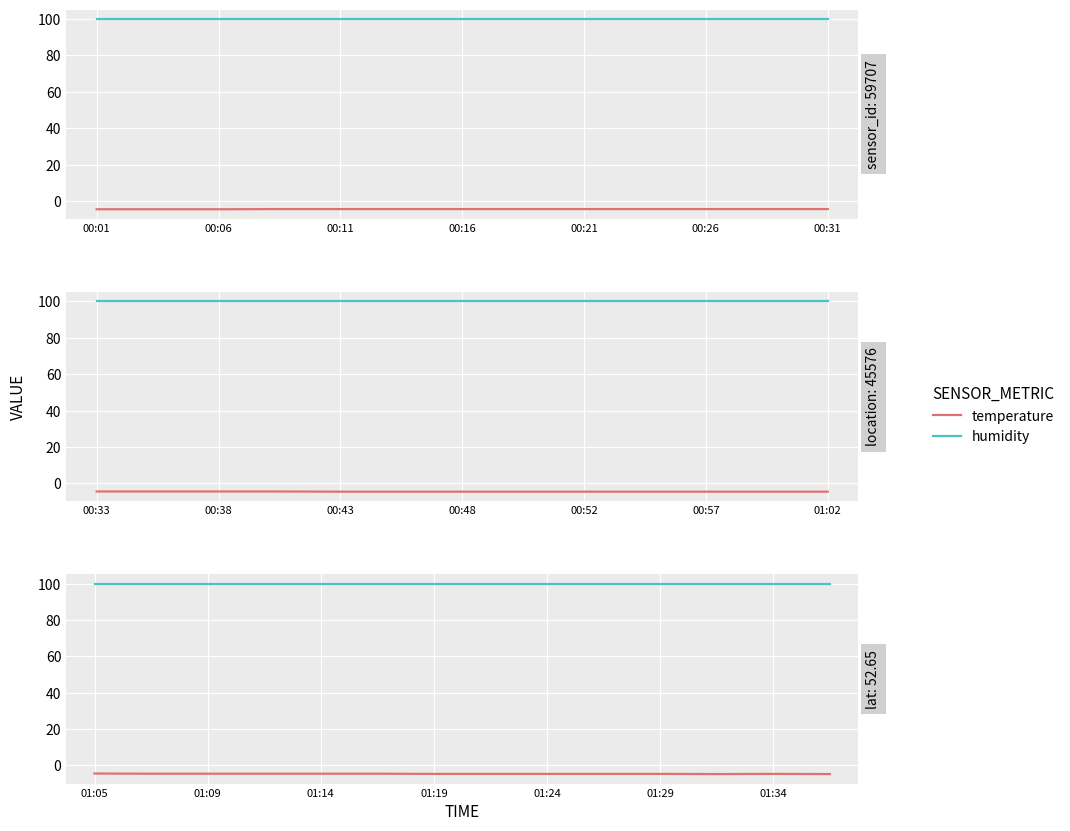

Which category has the highest value across all series?

01:05